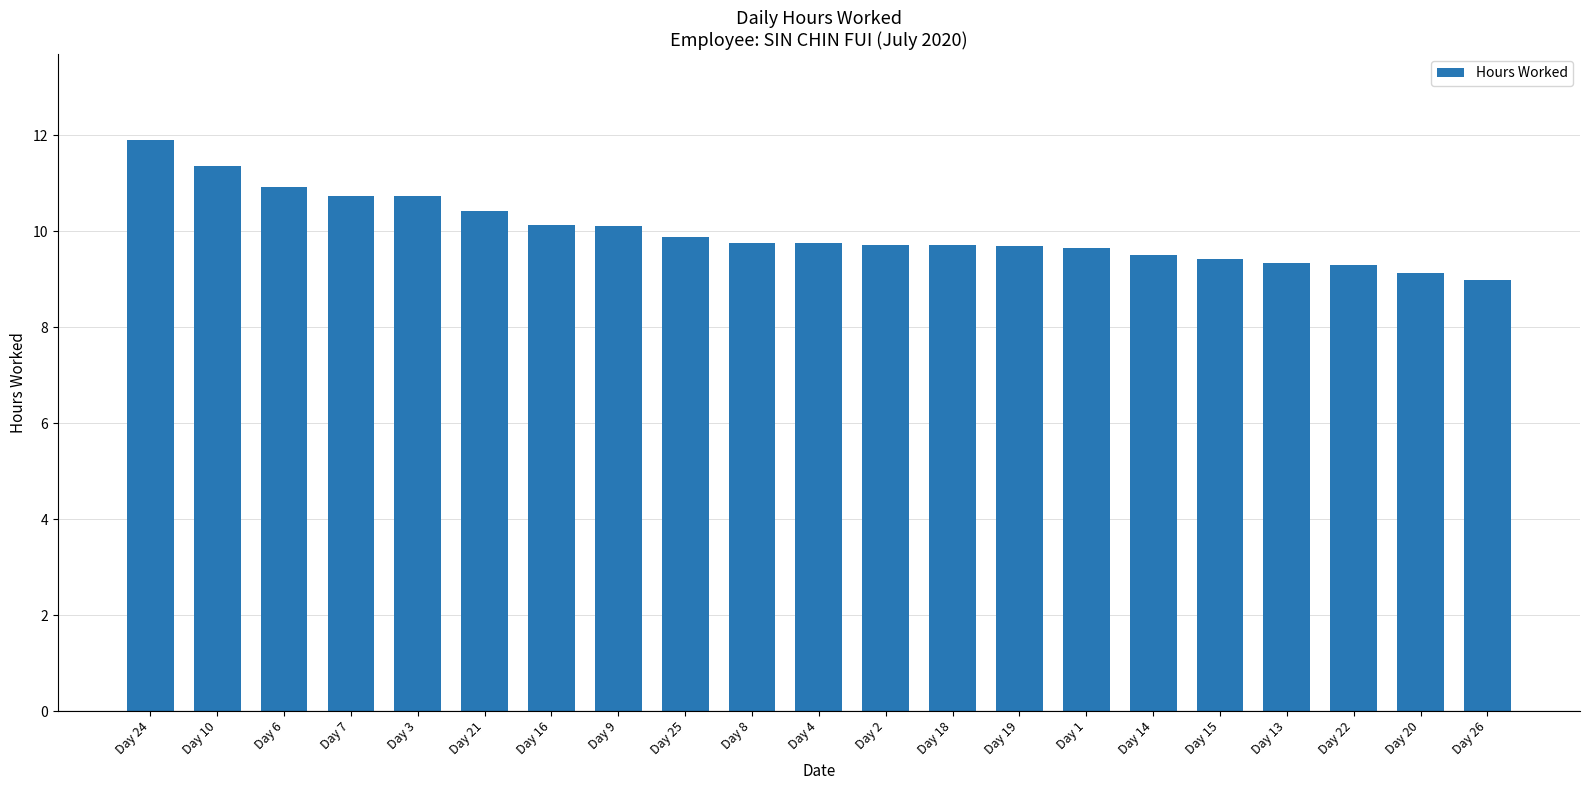

The value at Day 10 is 11.4. True or false?

True